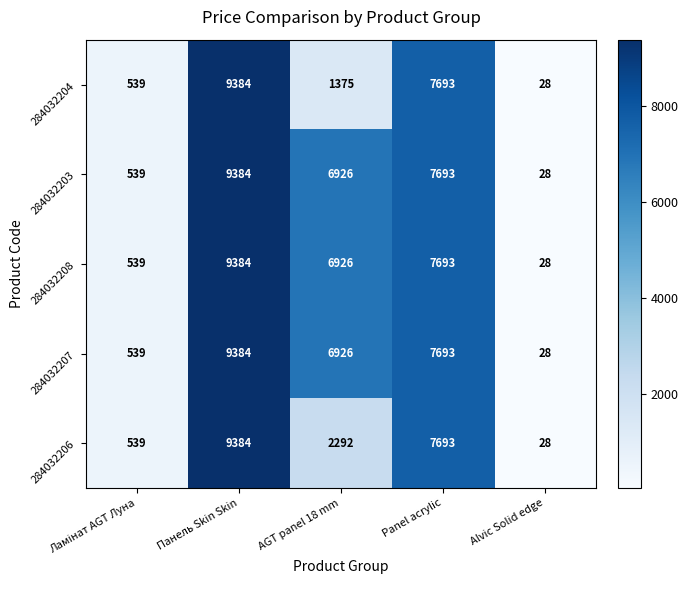

At how many categories does at least one series exceed 9154?

1